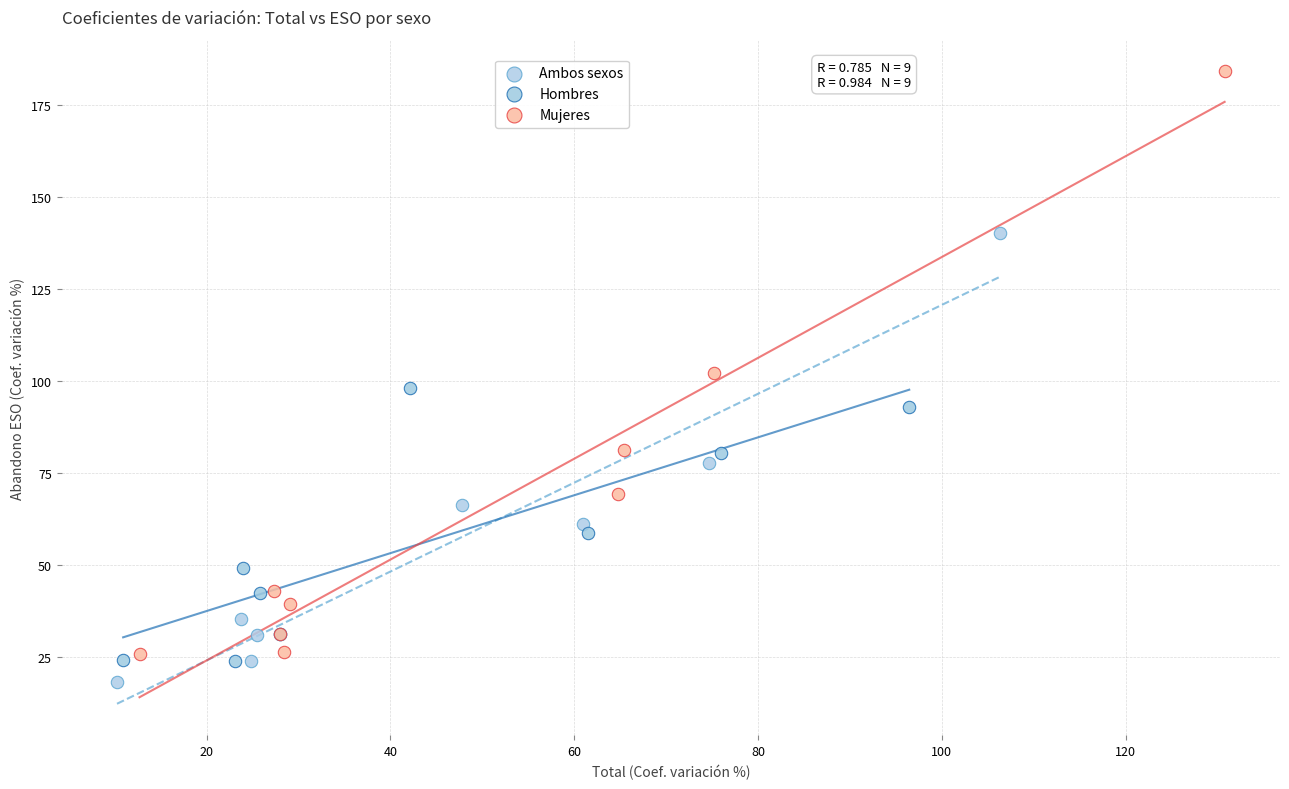

Which series contains the highest Y value?

Mujeres